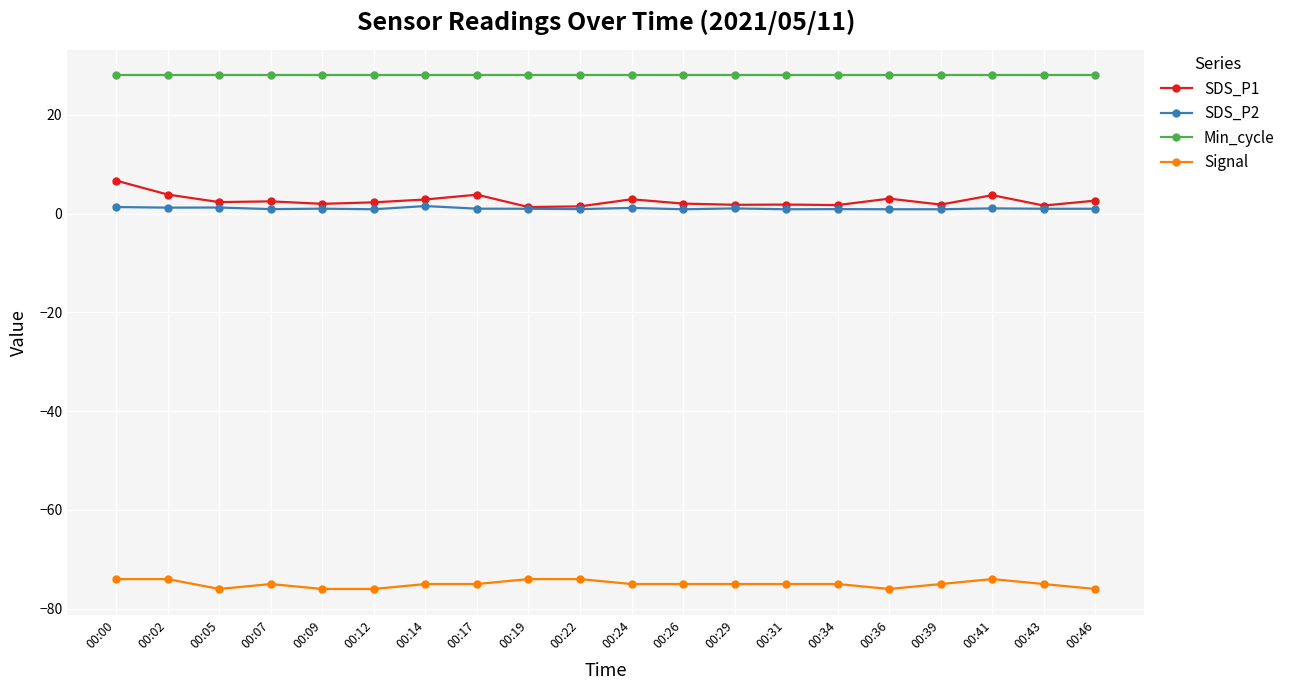

What is the value of the SDS_P1 point at the 4th from the left?

2.5